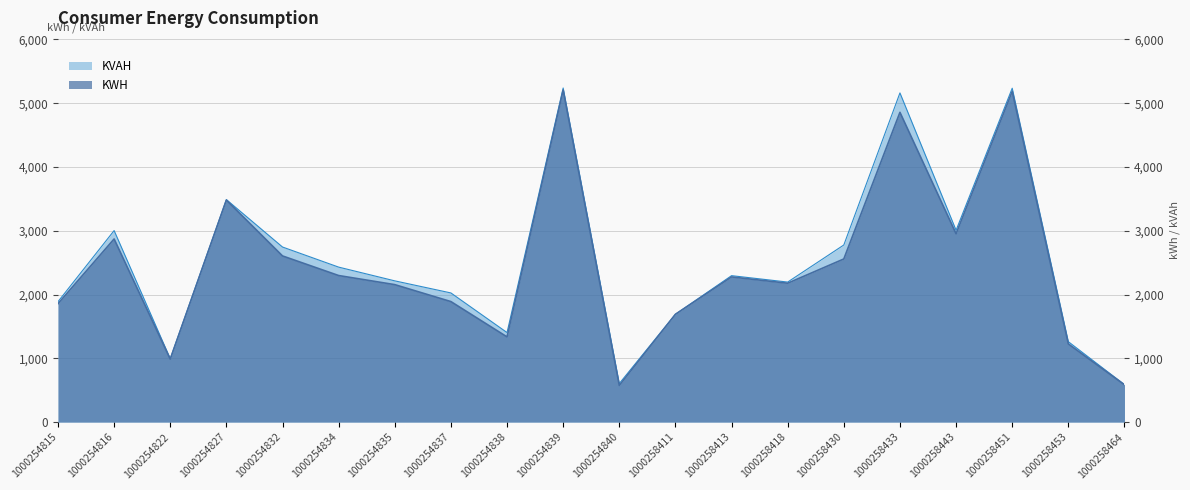

Is the value of KWH at 1000254815 greater than the value of KVAH at 1000254838?

Yes